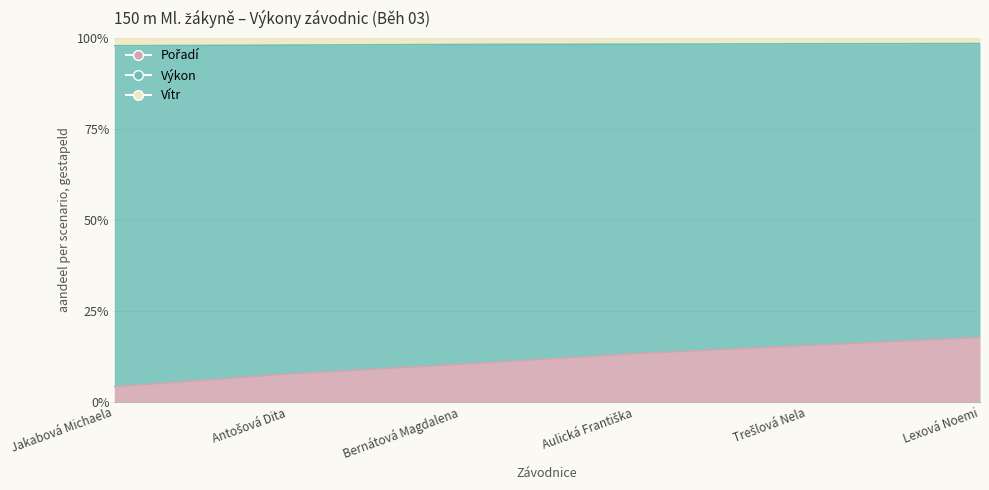

True or false: Pořadí has more than 1 interior local peaks.

False